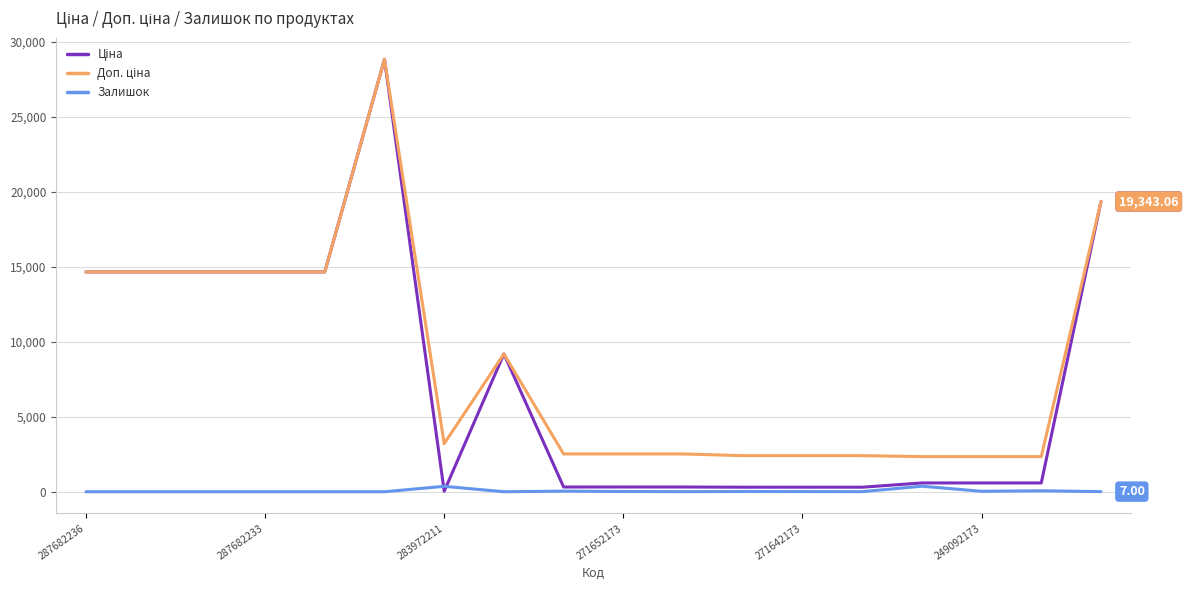

At which category does the chart reach its minimum across all series?

287682236